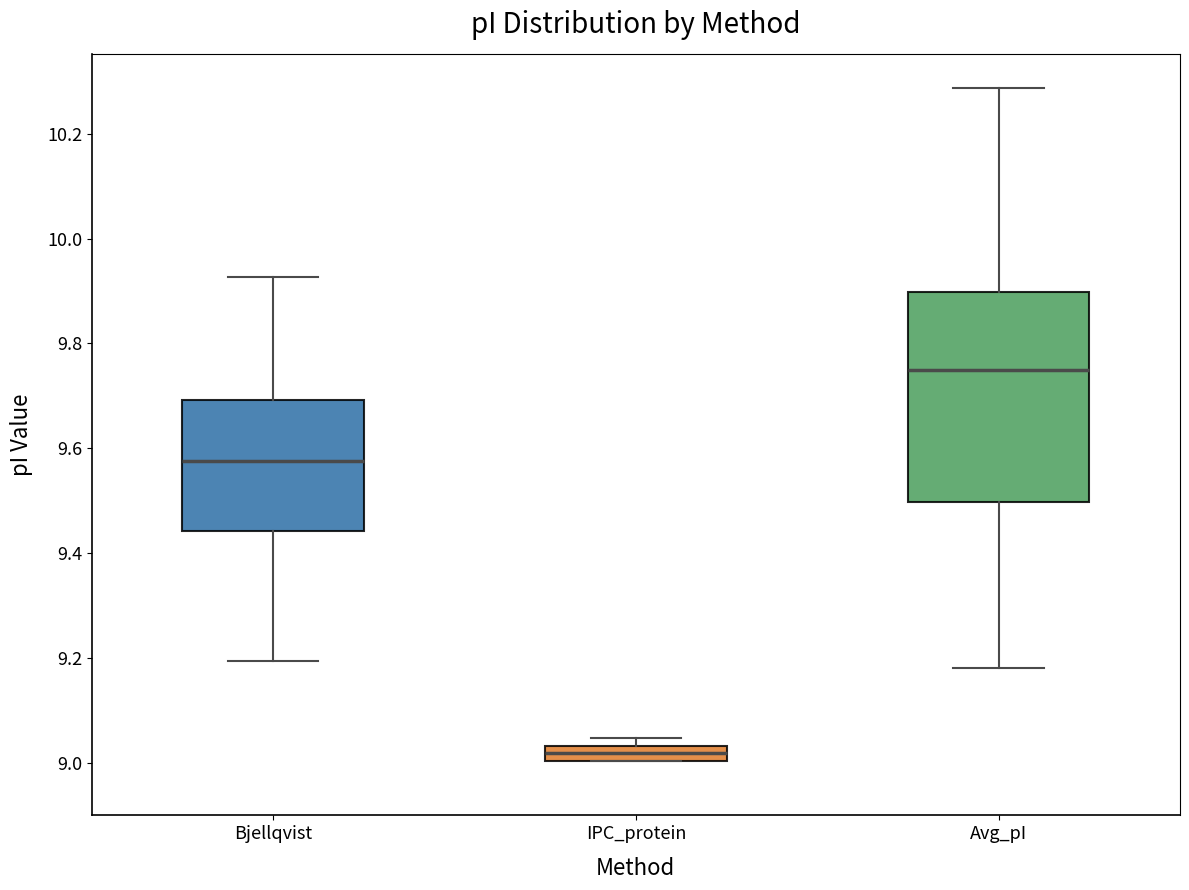

Where does the median line of the box for Avg_pI sit on the y-axis? The values are not printed on the chart, so give them approximately, as read against the axis.

9.74